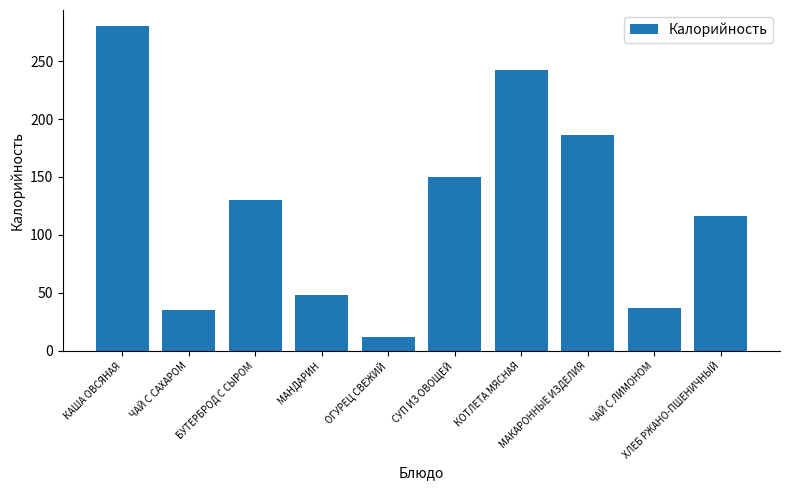

What is the sum of all values?

1236